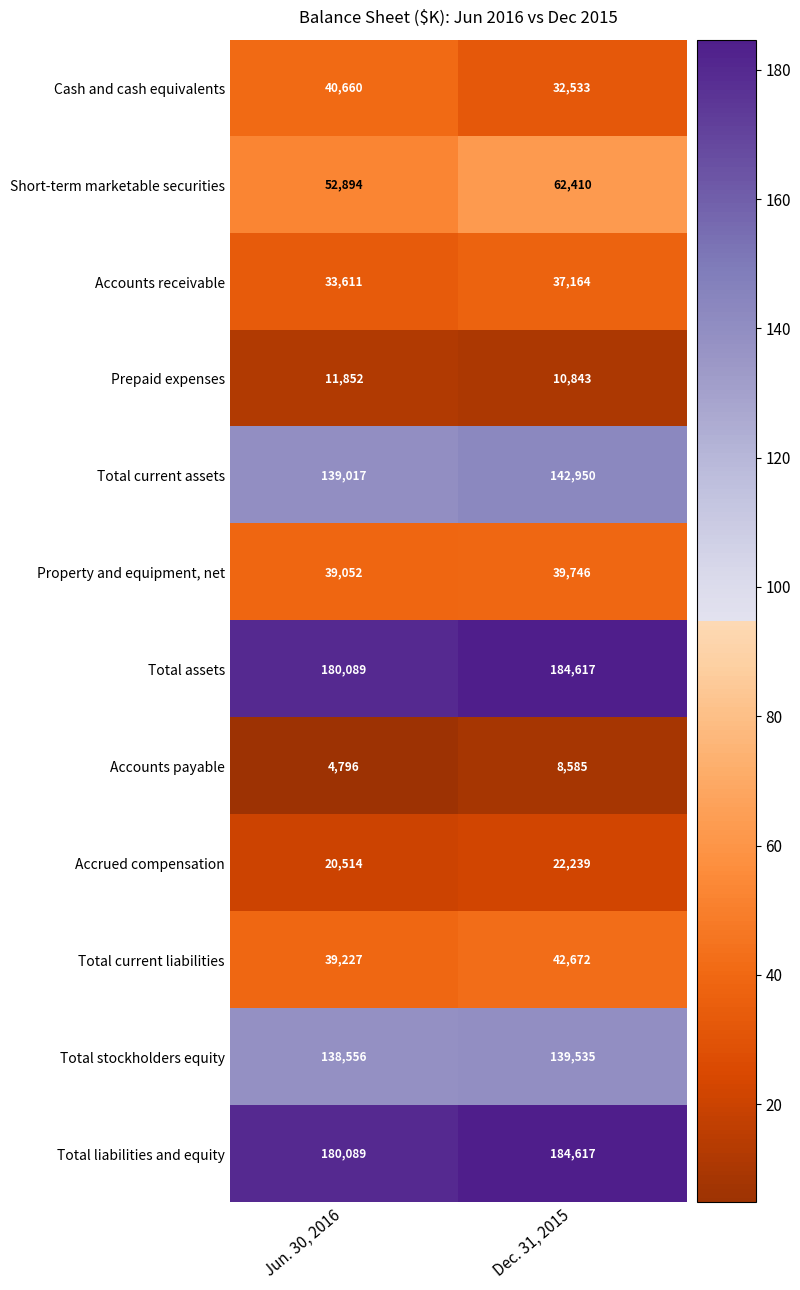

At which category is the sum across all series the highest?

Dec. 31, 2015